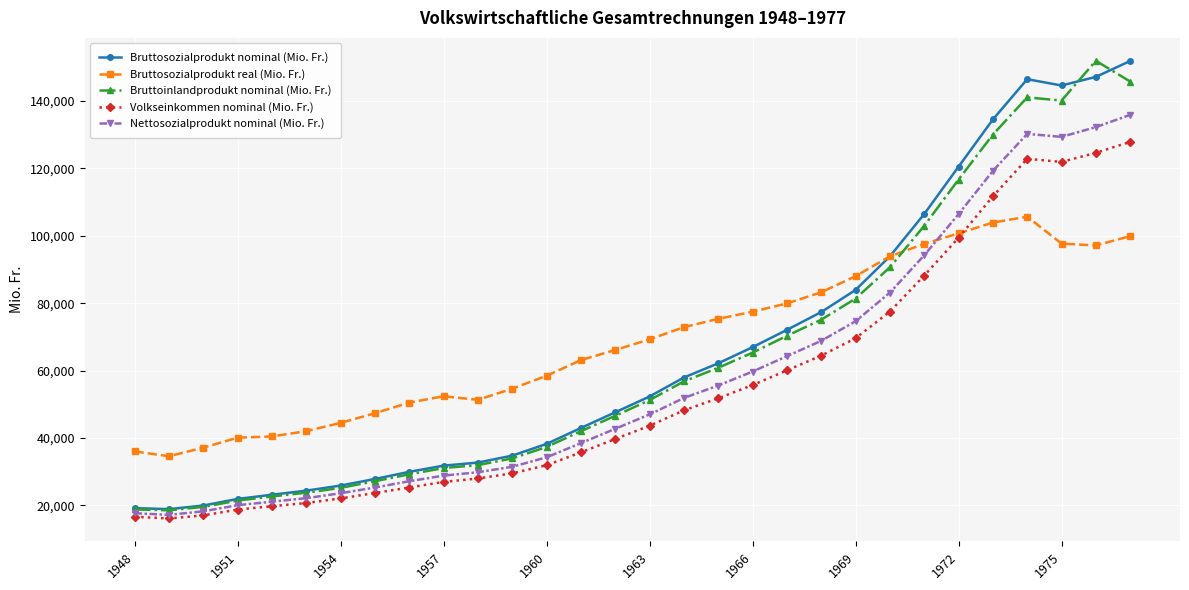

What is the value of the Nettosozialprodukt nominal (Mio. Fr.) point at the 28th from the left?

129380